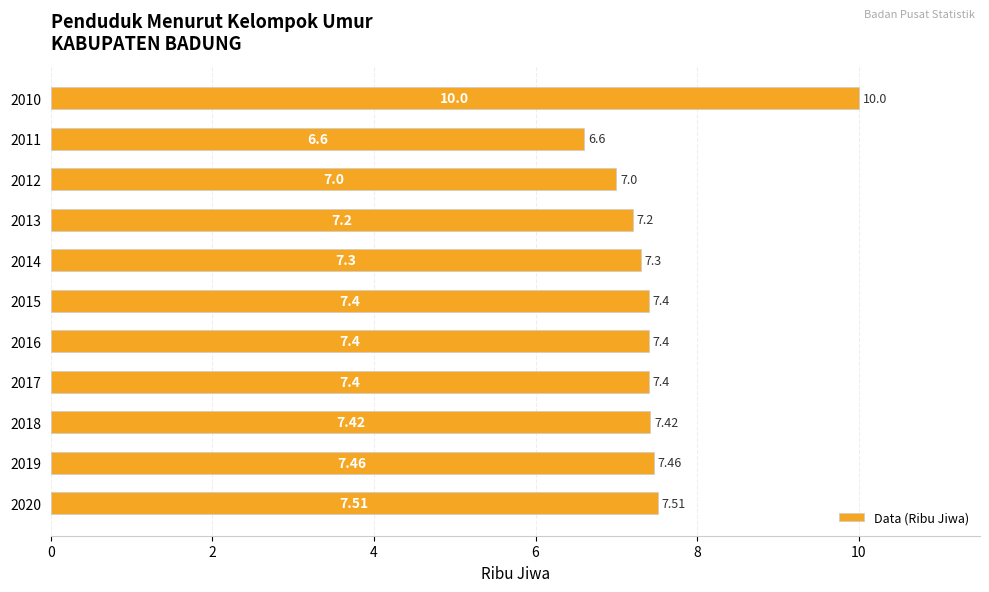

What is the change in value from 2011 to 2020?

+0.9